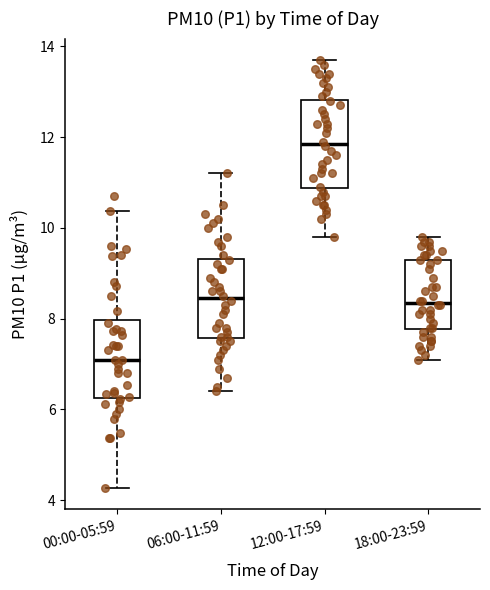

Reading left to right, read every box against the y-axis: the position of its median line, the range the box covers, and the ends of its whiskers. The values are not printed on the chart, so give them approximately, as read against the axis.

00:00-05:59: median 7.2, box 6.2 to 8.0, whiskers 4.2 to 10.4
06:00-11:59: median 8.4, box 7.6 to 9.4, whiskers 6.4 to 11.2
12:00-17:59: median 11.8, box 10.8 to 12.8, whiskers 9.8 to 13.8
18:00-23:59: median 8.4, box 7.8 to 9.4, whiskers 7.2 to 9.8